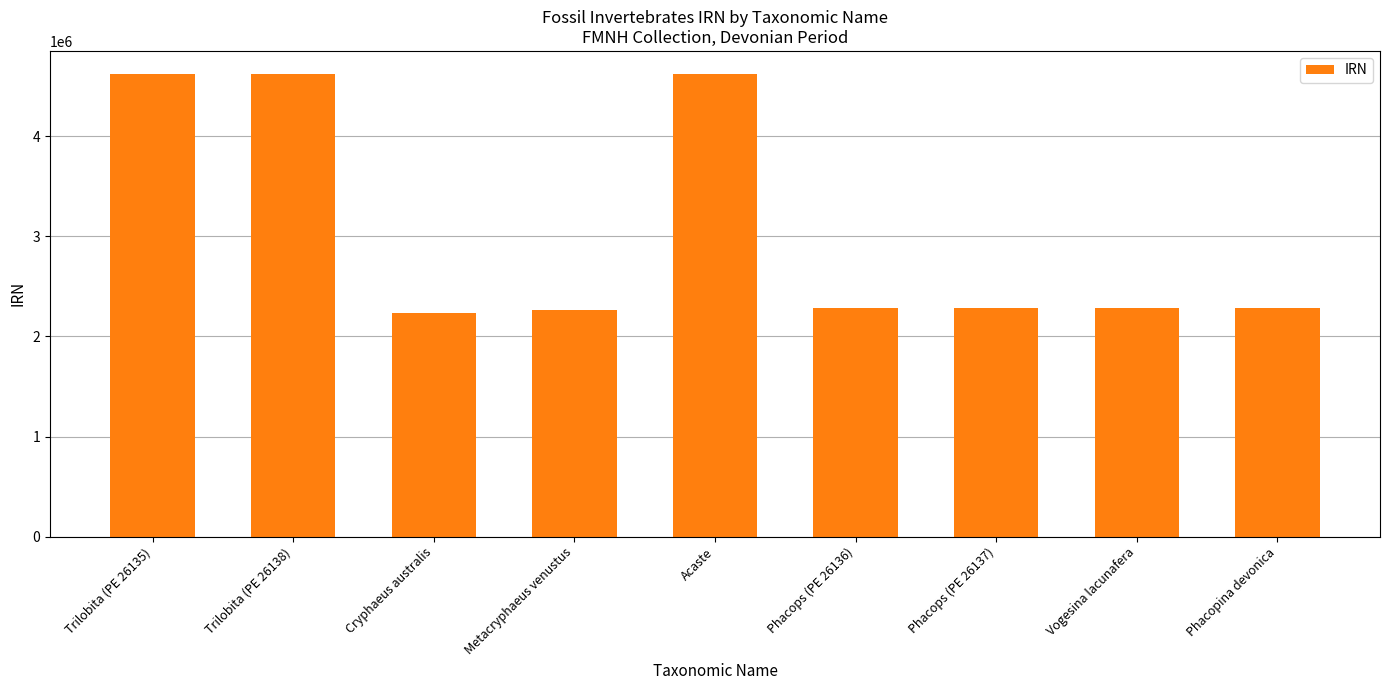

What is the value of the 1st bar from the left?

4623895